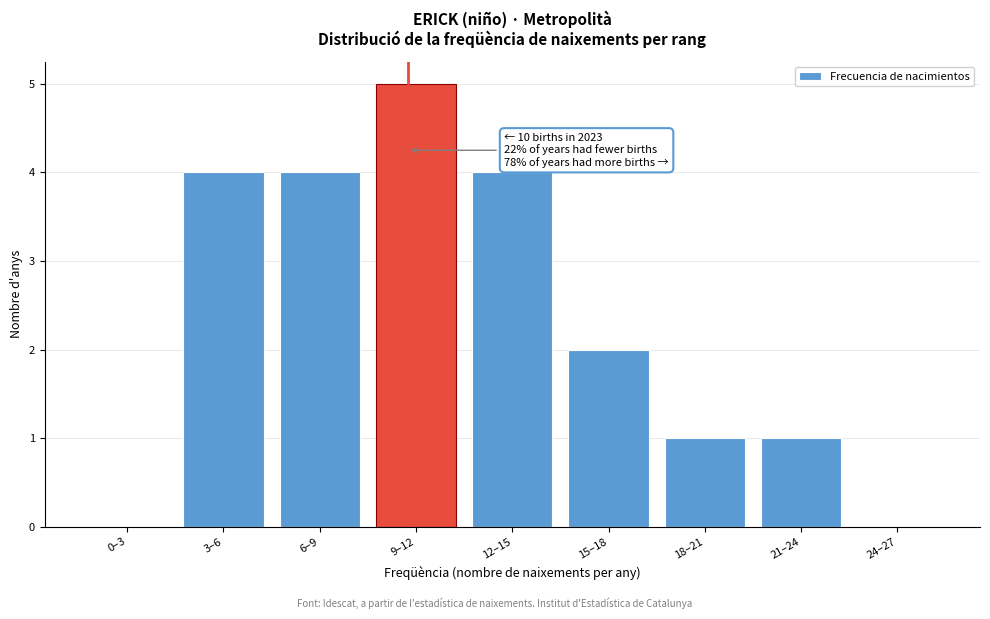

Reading left to right, list all the values displayed in this chart.

0–3=0	3–6=4	6–9=4	9–12=5	12–15=4	15–18=2	18–21=1	21–24=1	24–27=0